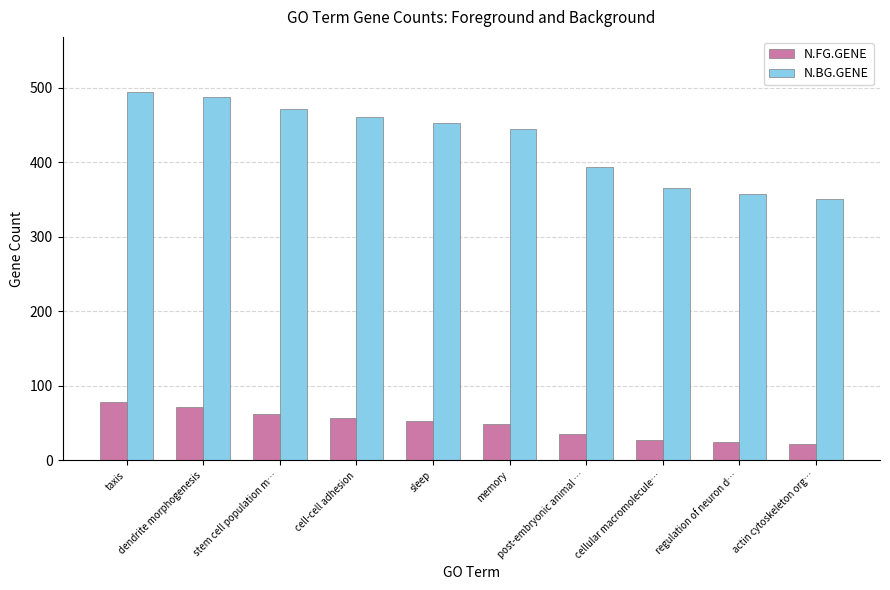

How many groups of bars are there?

10